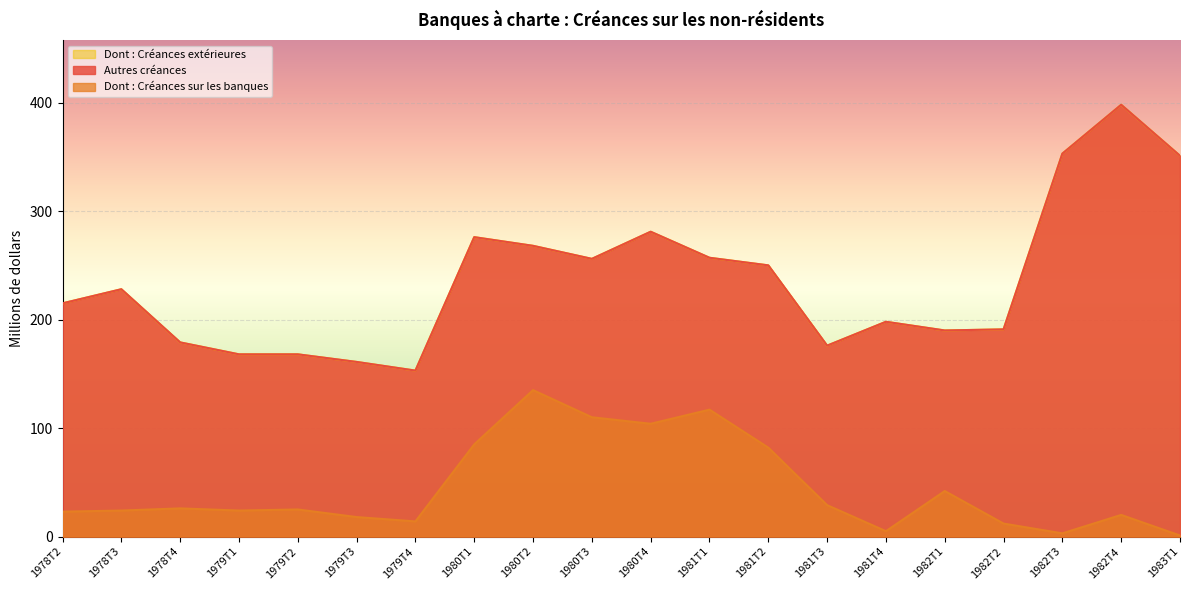

List the labels in order of Autres créances value, smallest first.

1979T4, 1979T3, 1979T1, 1979T2, 1981T3, 1978T4, 1982T1, 1982T2, 1981T4, 1978T2, 1978T3, 1981T2, 1980T3, 1981T1, 1980T2, 1980T1, 1980T4, 1983T1, 1982T3, 1982T4